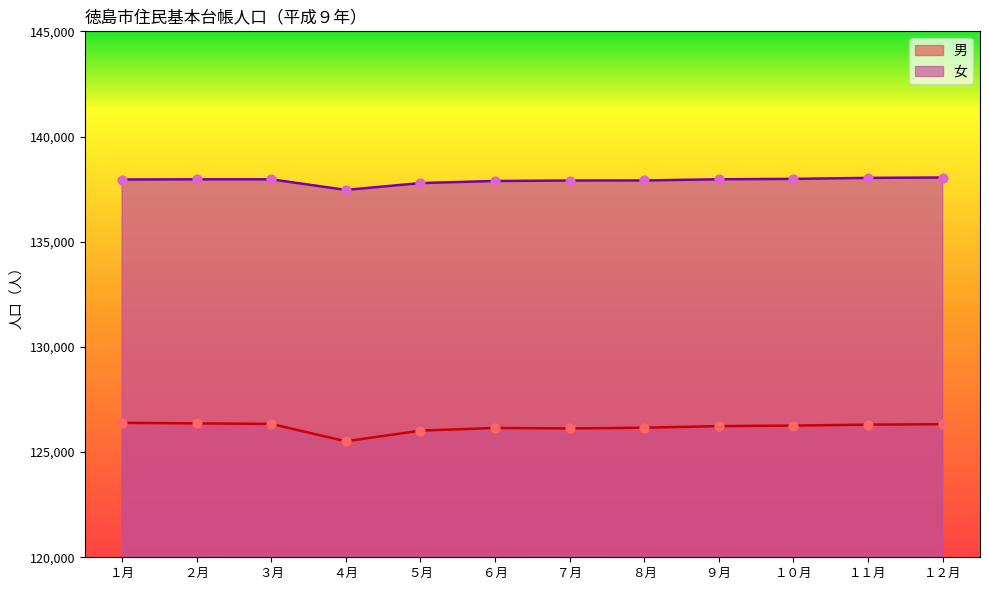

At which category is the sum across all series the highest?

１２月